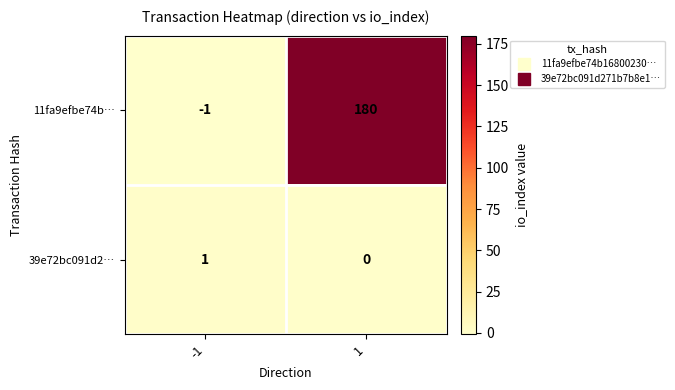

True or false: 11fa9efbe74b… has a value of 95 at 1.

False